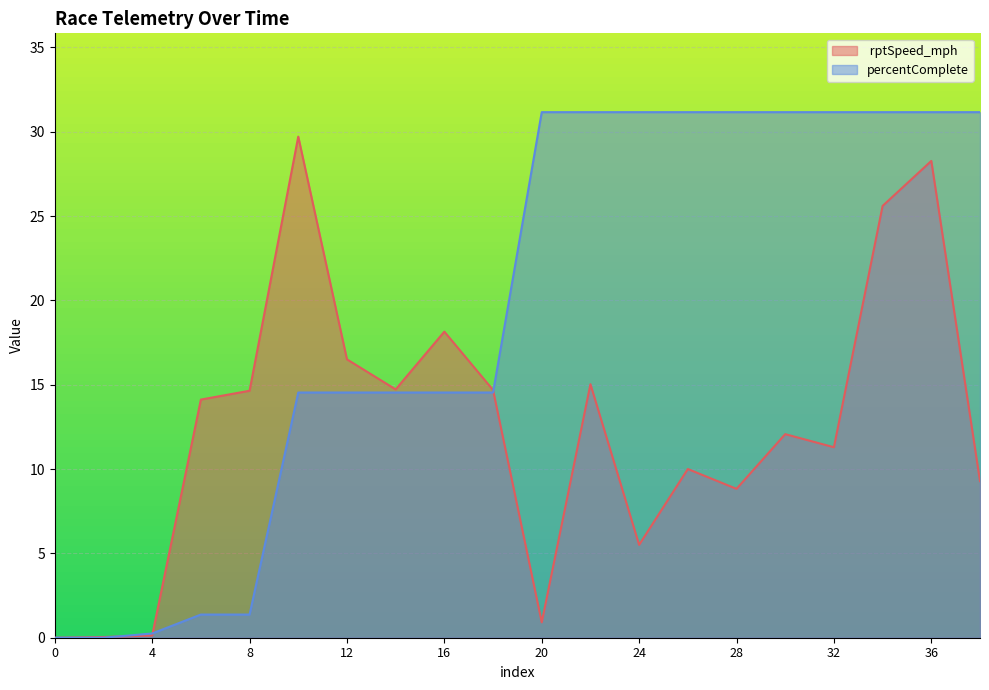

Rank the series at 28 from lowest to highest value.

 rptSpeed_mph, percentComplete